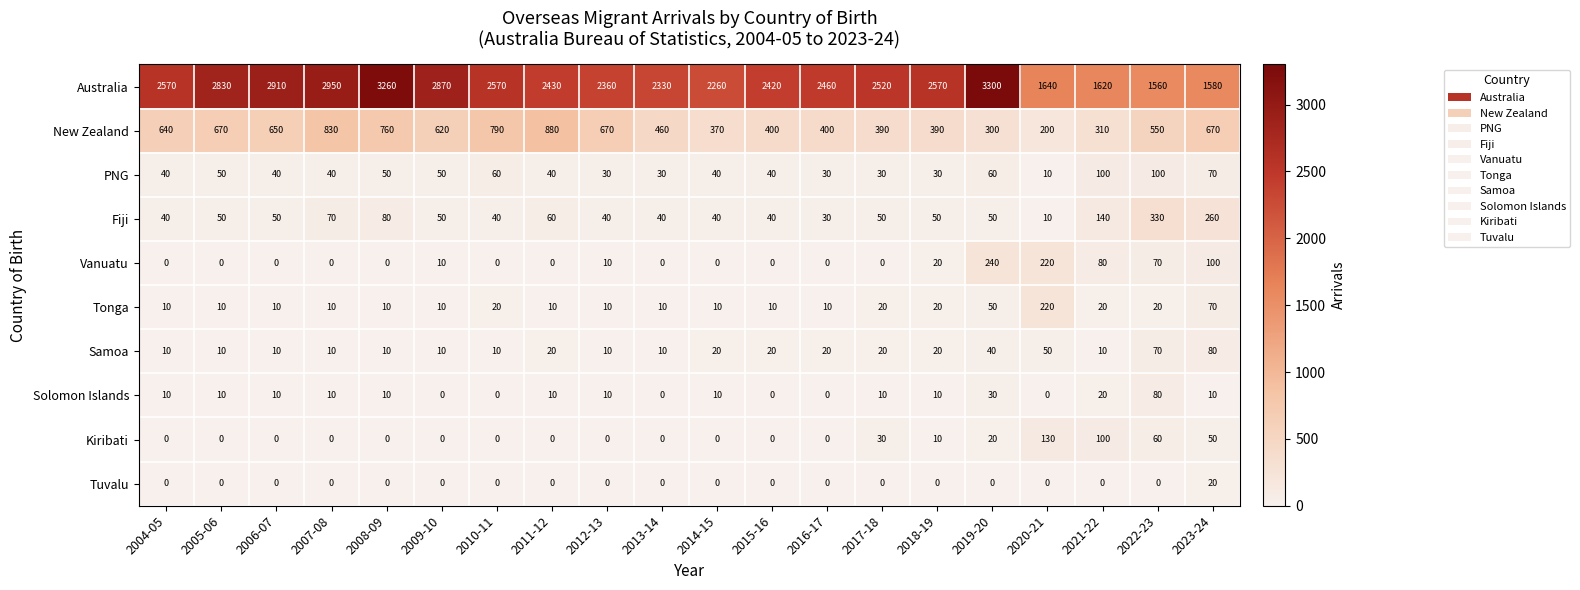

What is the sum of all Fiji values?

1520